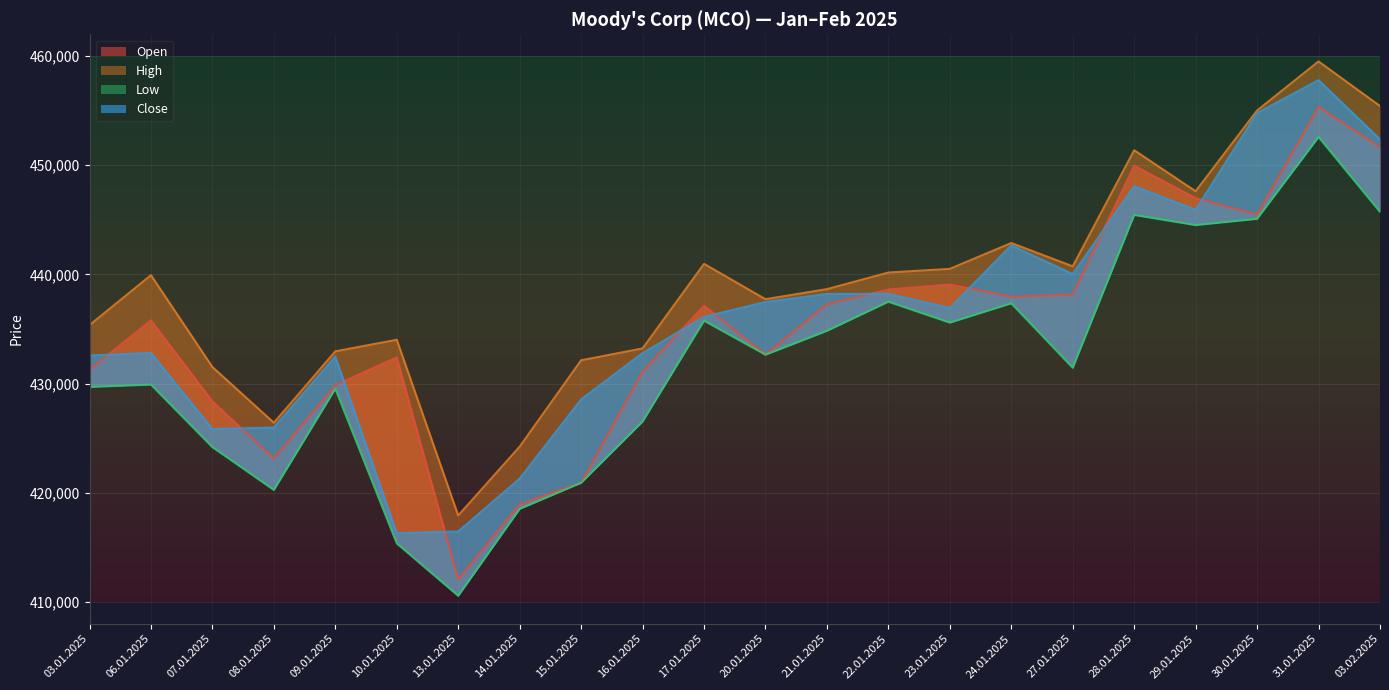

Which series changed the most between 15.01.2025 and 20.01.2025?

Open